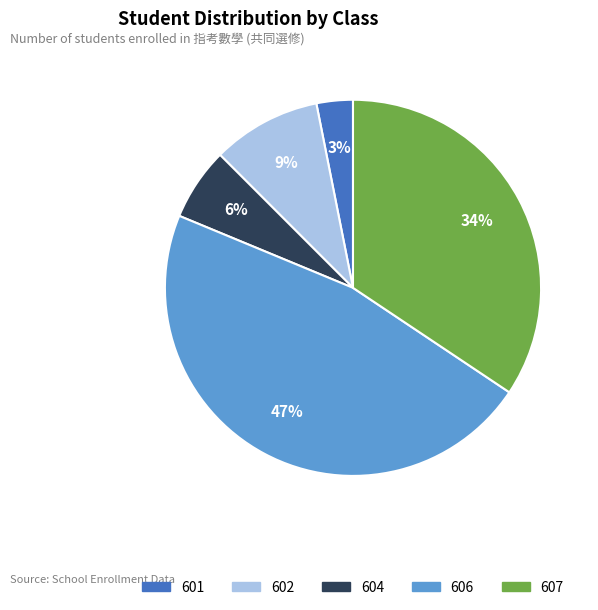

True or false: 604 accounts for 6% of the total.

True